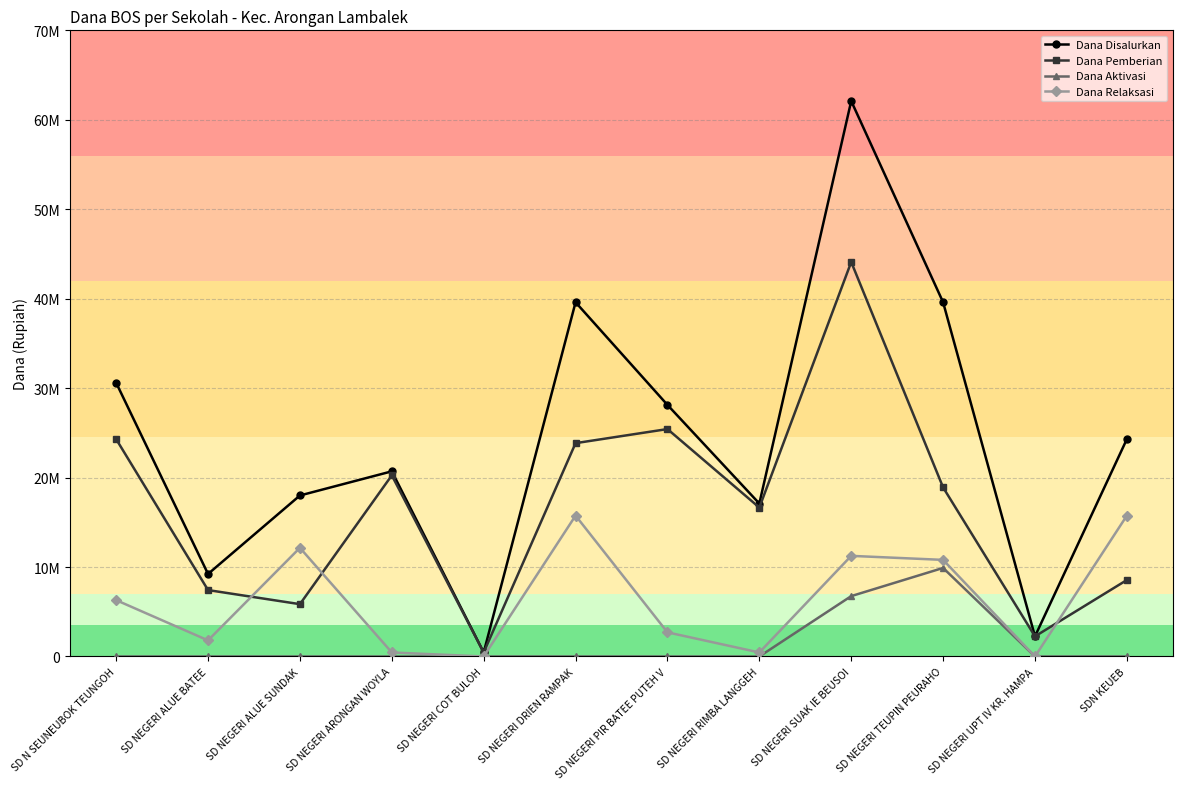

True or false: Dana Relaksasi has more than 2 points higher than both neighbors.

True